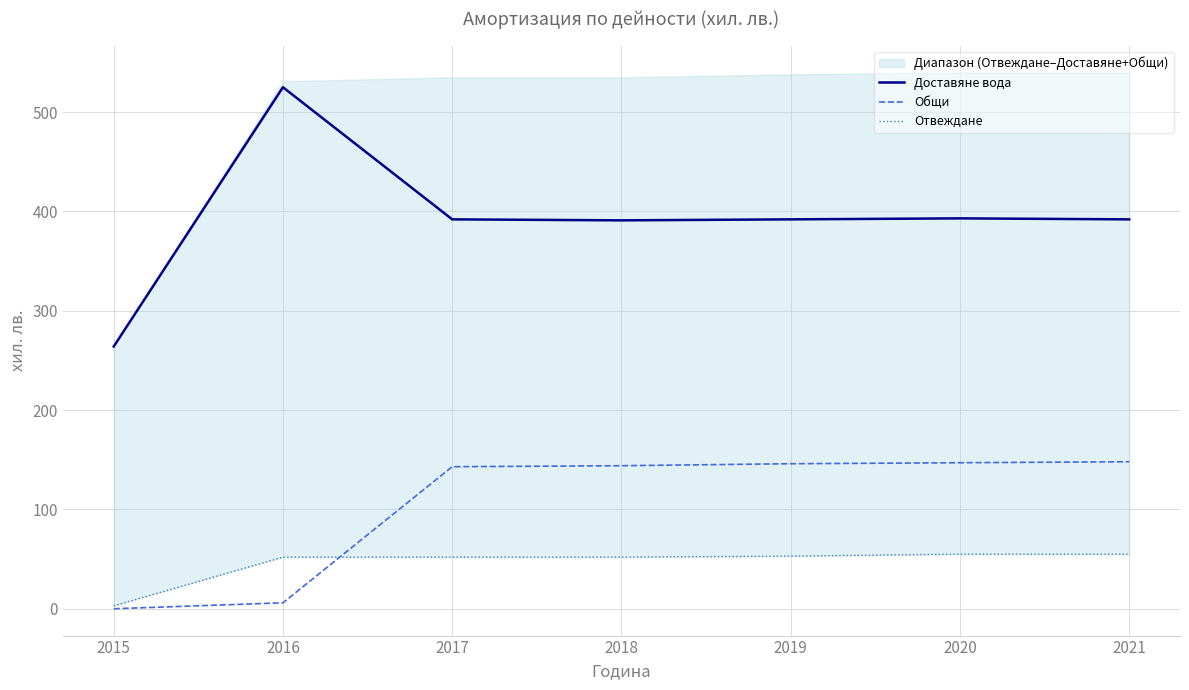

What are all the series names shown in the legend?

Доставяне вода, Общи, Отвеждане